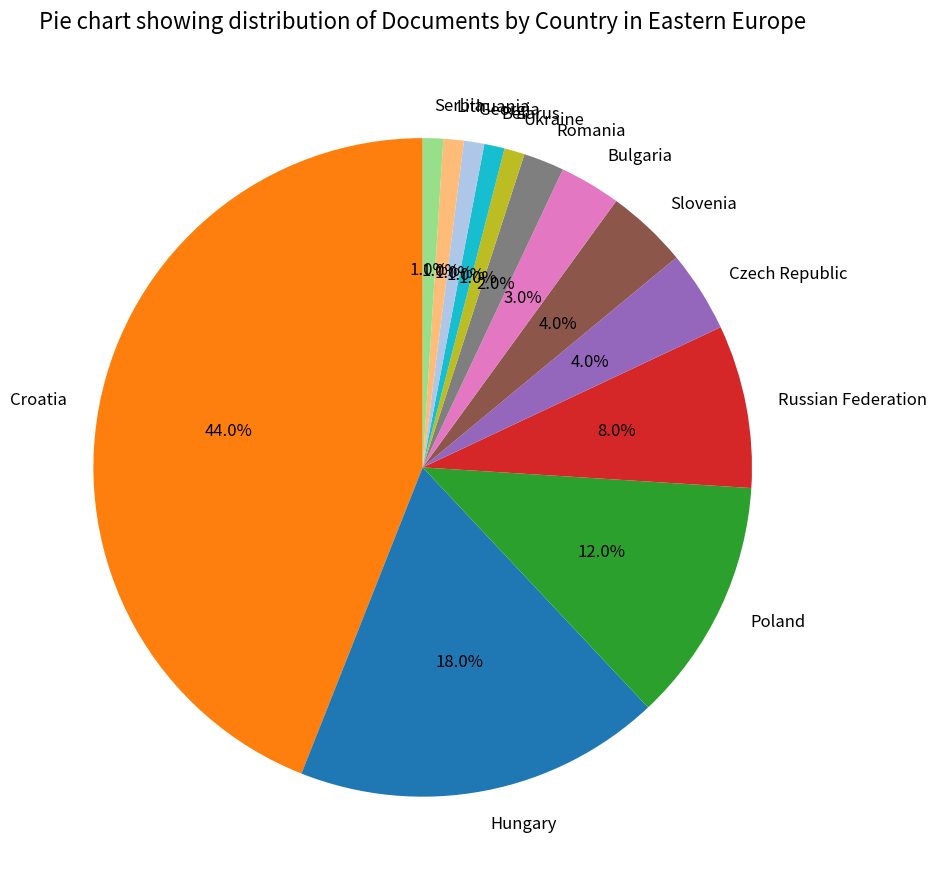

True or false: Lithuania accounts for 1% of the total.

True